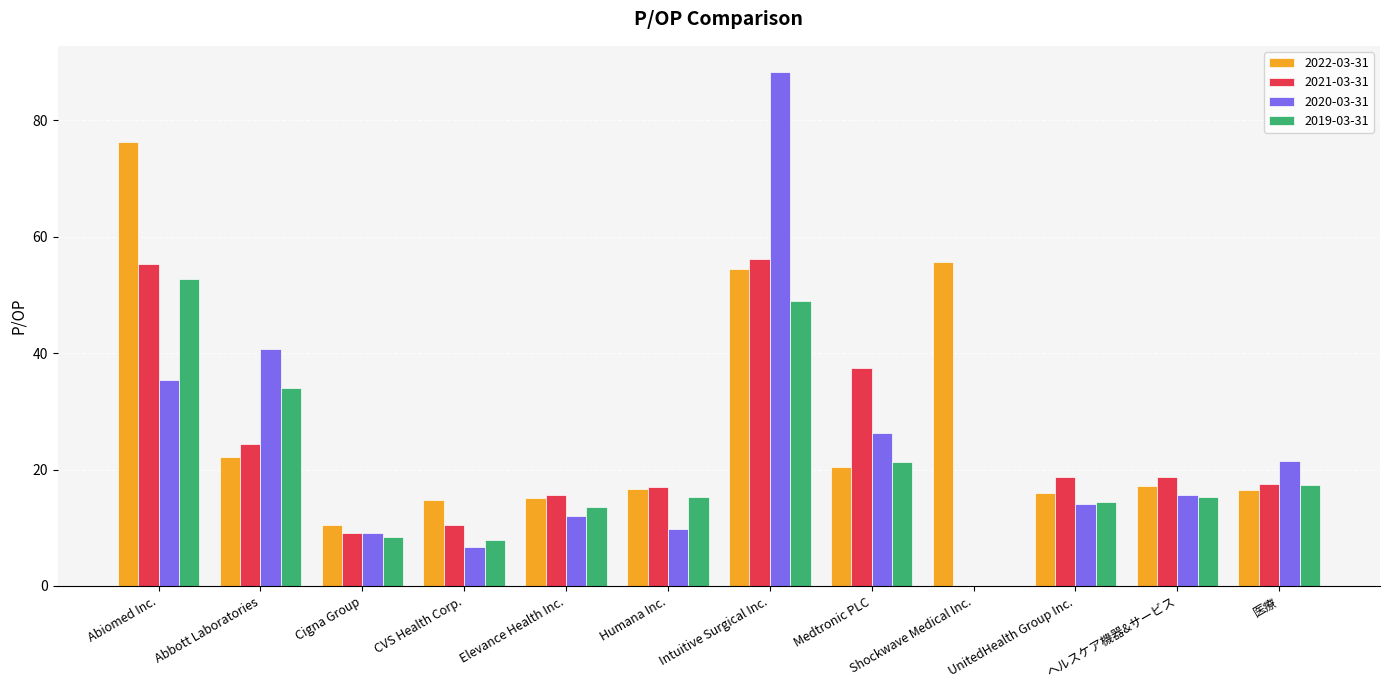

How many categories are shown in the chart?

12